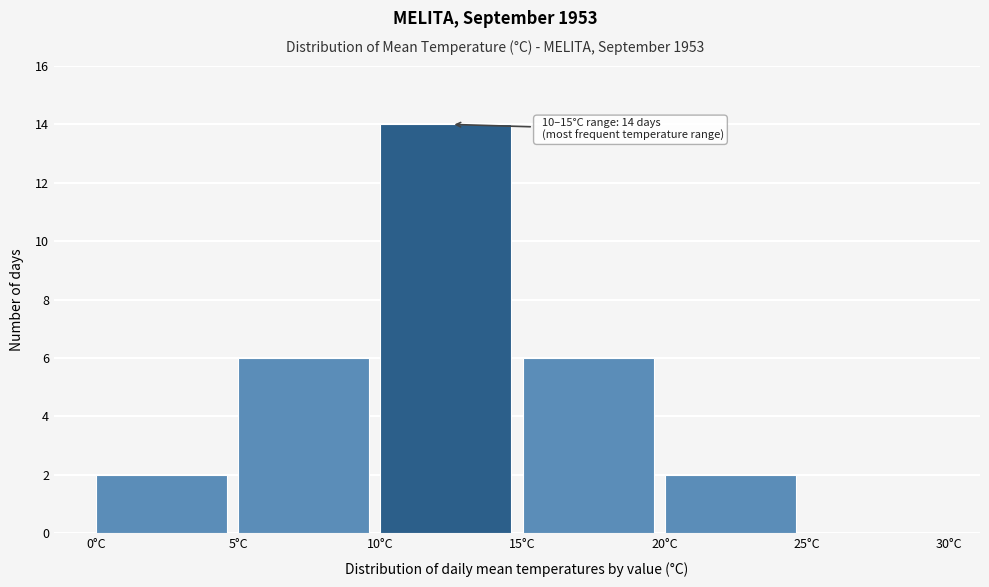

Which range on the x-axis has the tallest bar?

10 to 15